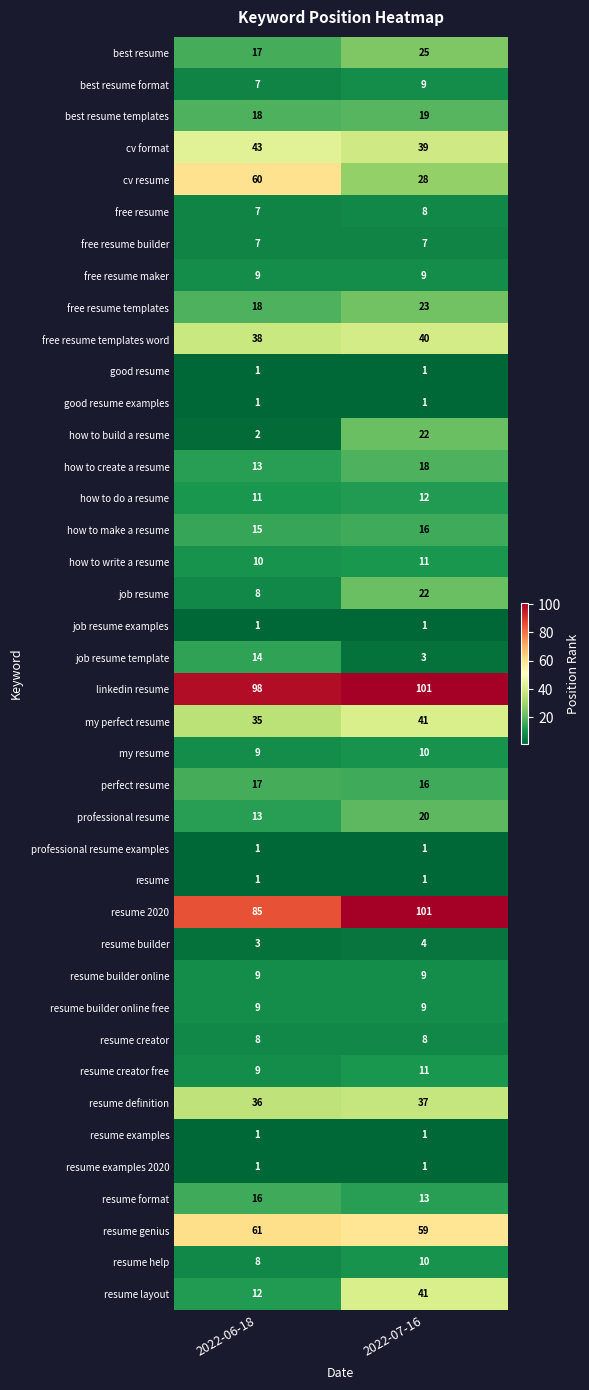

The value of free resume at 2022-07-16 is 11. True or false?

False